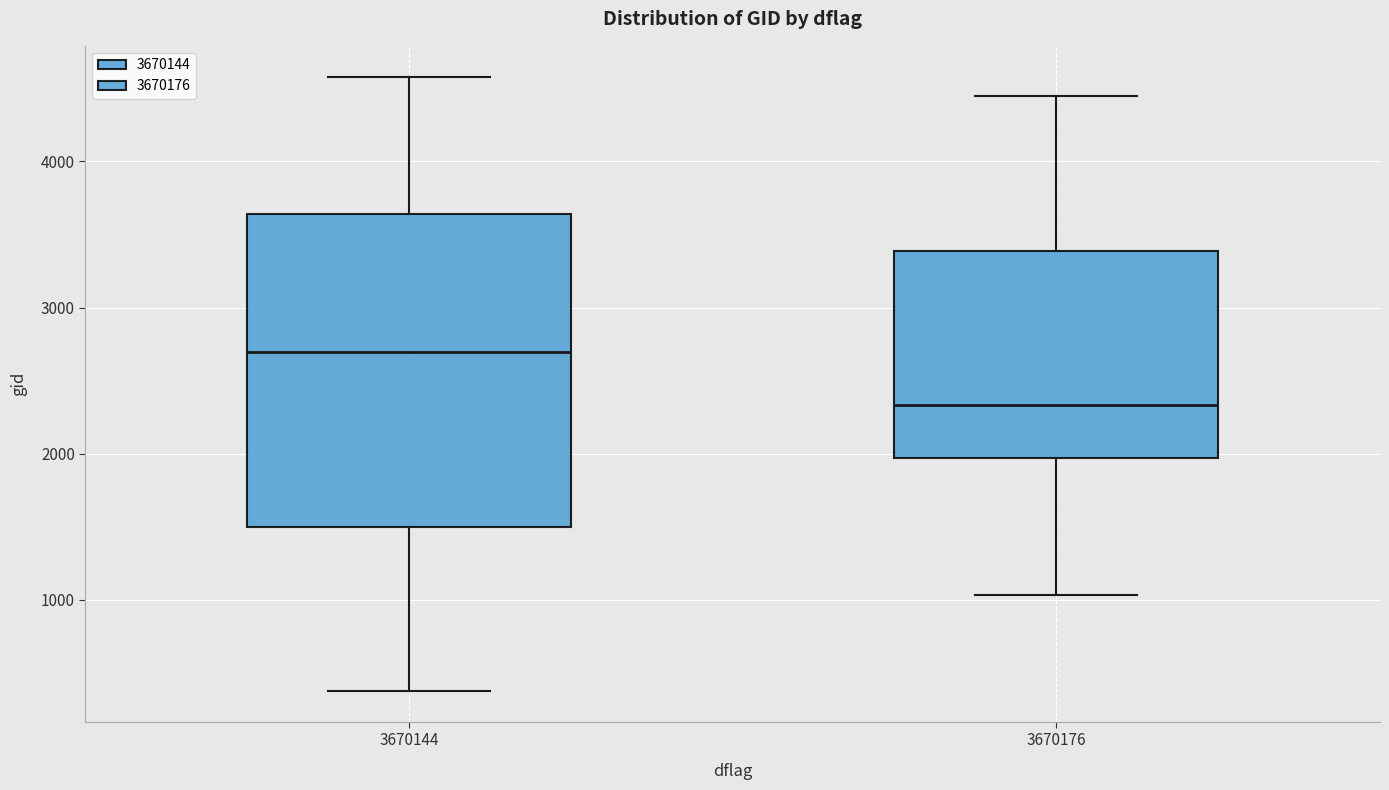

Which box has the lowest median line?

3670176